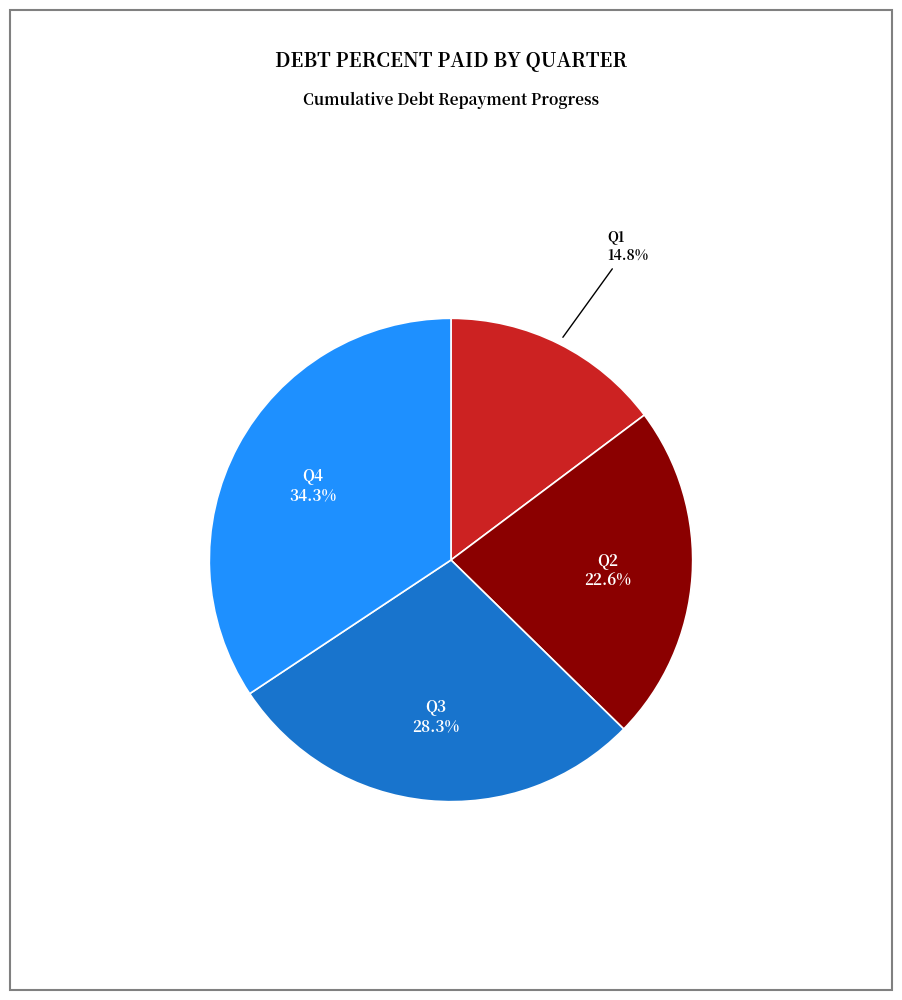

Is there any slice that represents more than half of the pie?

No